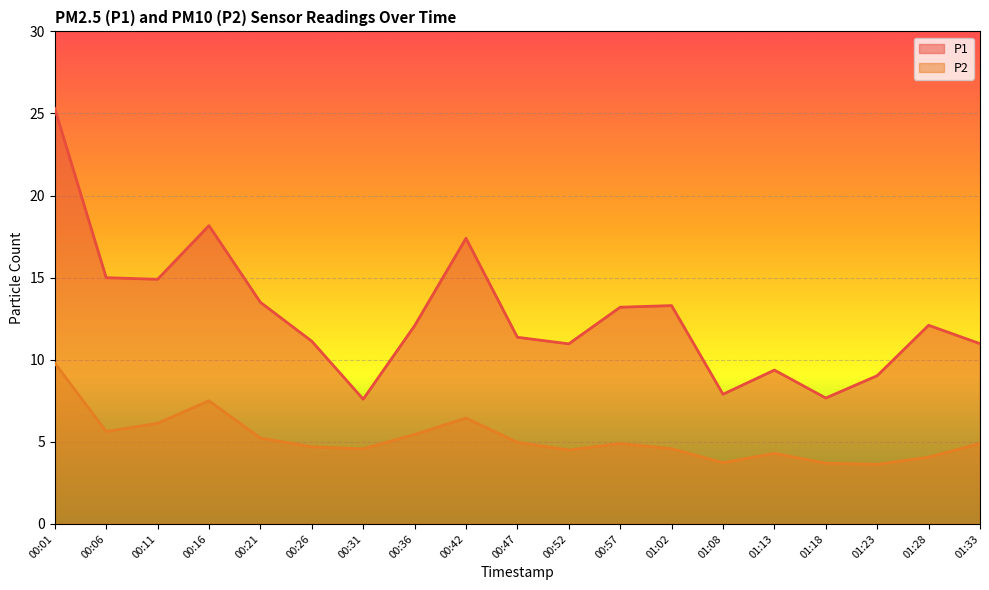

Reading left to right, extract all data points from this chart.

P1: 25.3	15.0	14.9	18.2	13.5	11.1	7.6	12.1	17.4	11.4	11.0	13.2	13.3	7.9	9.4	7.7	9.0	12.1	11.0
P2: 9.8	5.6	6.1	7.5	5.2	4.7	4.6	5.5	6.5	5.0	4.5	4.9	4.6	3.7	4.3	3.7	3.6	4.1	4.9